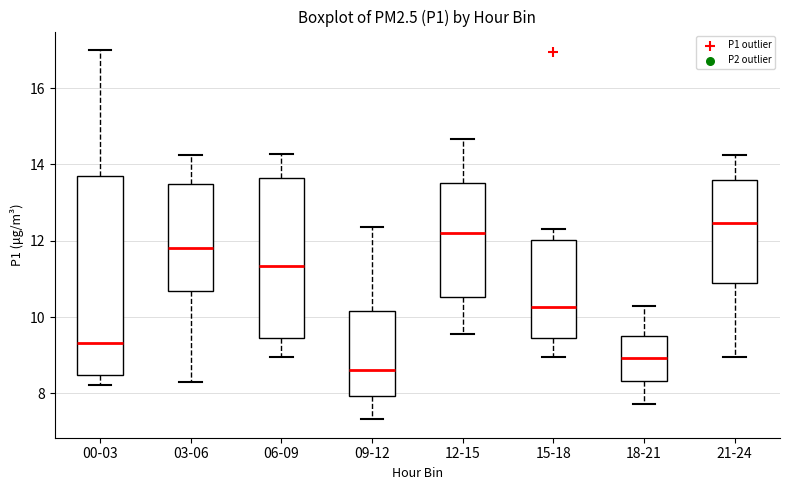

Where is the lower edge of the box for 12-15 on the y-axis? The values are not printed on the chart, so give them approximately, as read against the axis.

10.6